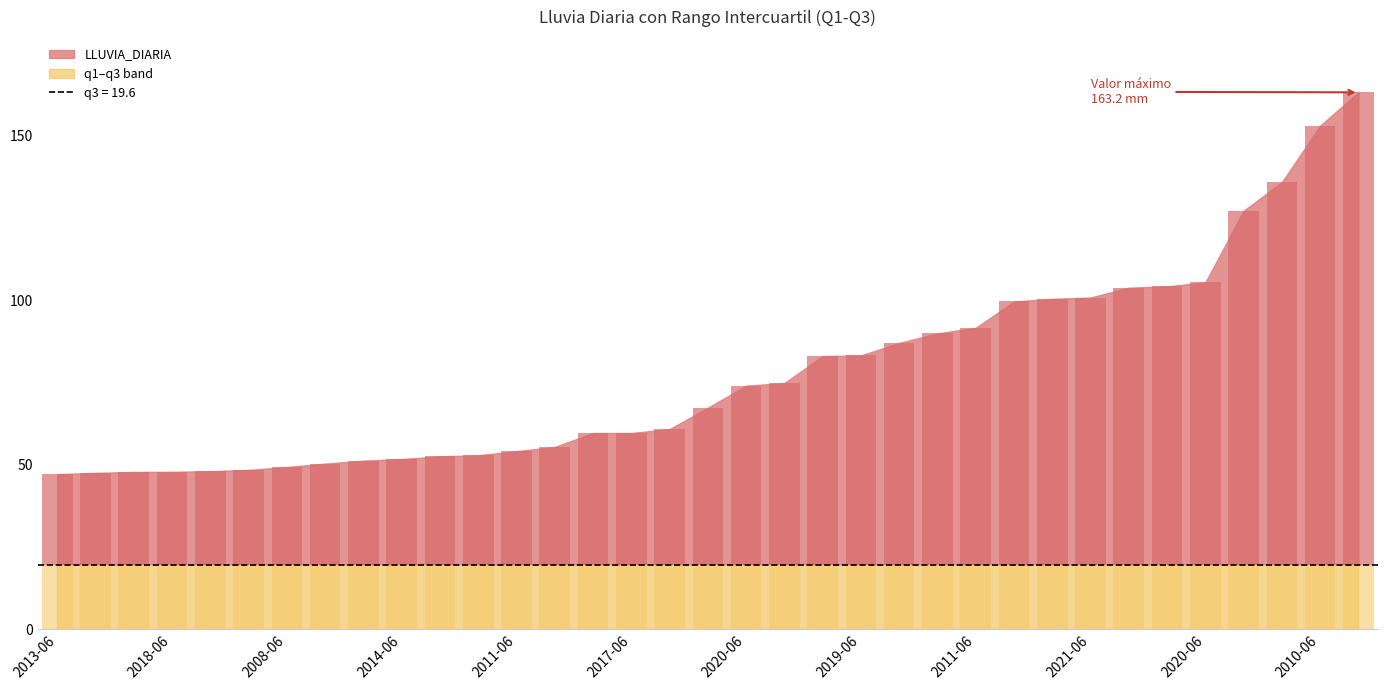

What is the label of the 8th bar from the left?

2014-06-09